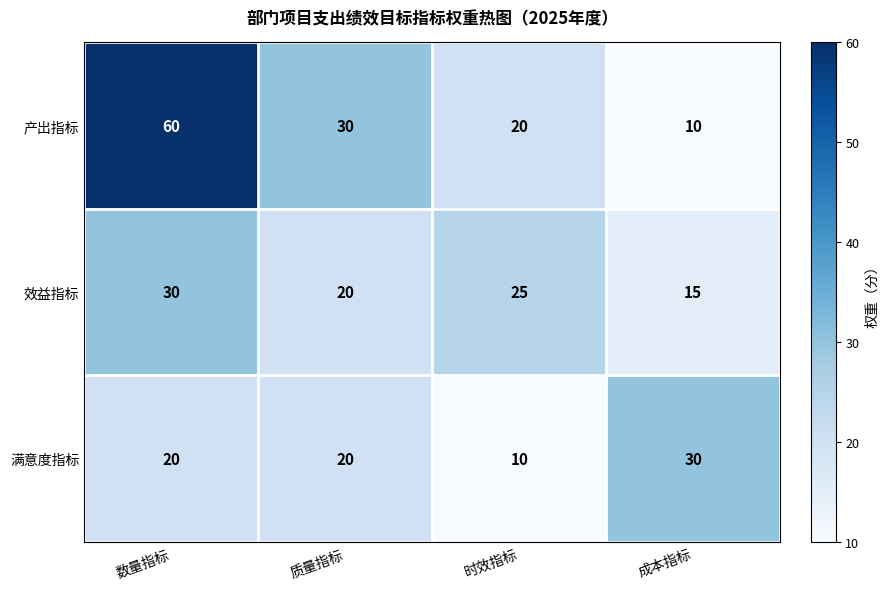

Reading left to right, transcribe all the data shown in this chart.

产出指标: 数量指标=60	质量指标=30	时效指标=20	成本指标=10
效益指标: 数量指标=30	质量指标=20	时效指标=25	成本指标=15
满意度指标: 数量指标=20	质量指标=20	时效指标=10	成本指标=30